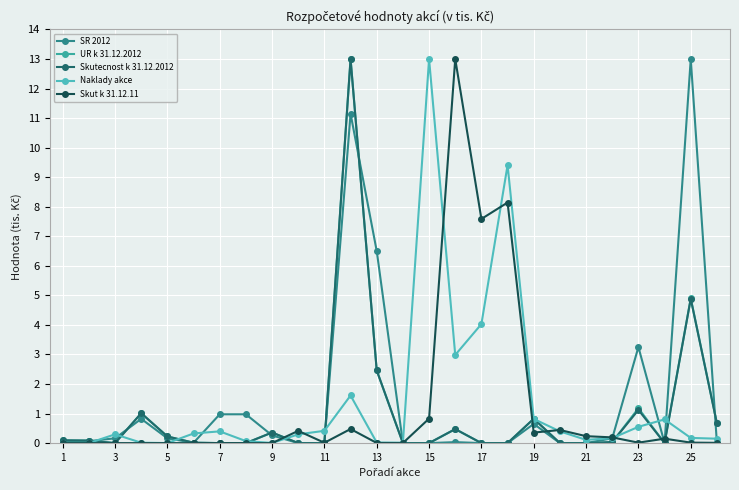

Count the number of categories in the chart.

26